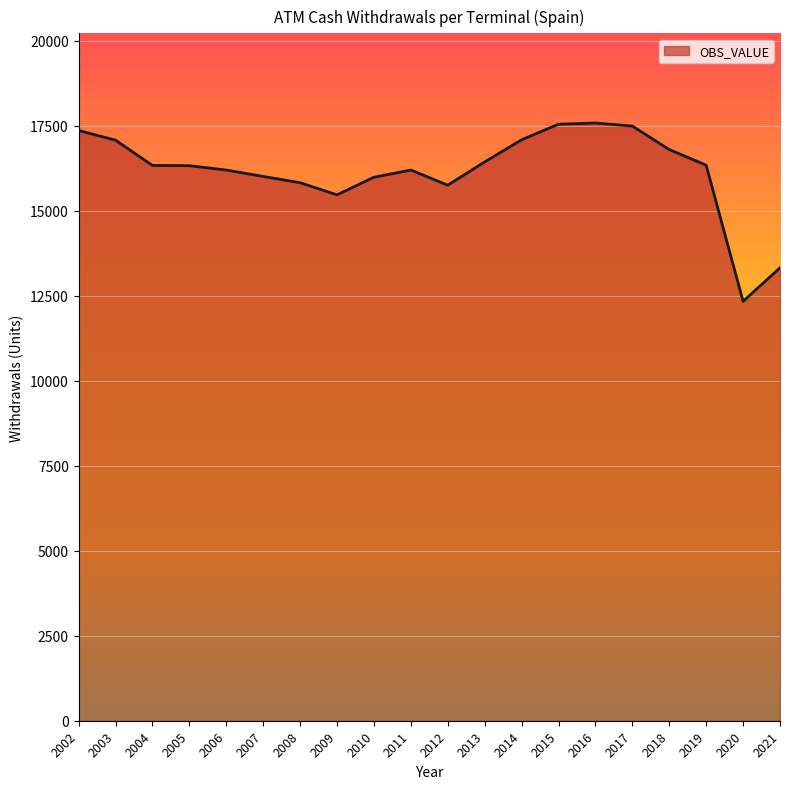

What is the change in value from 2005 to 2019?

+13.7